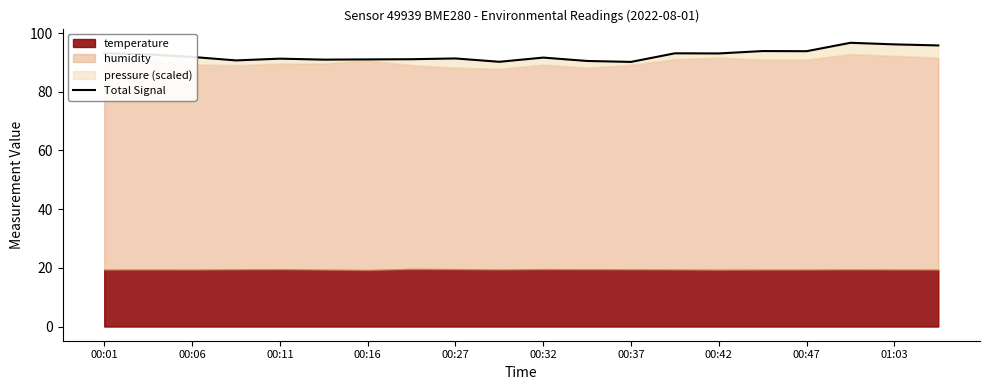

How many interior local valleys (lower than both neighbors) does the data have?

6